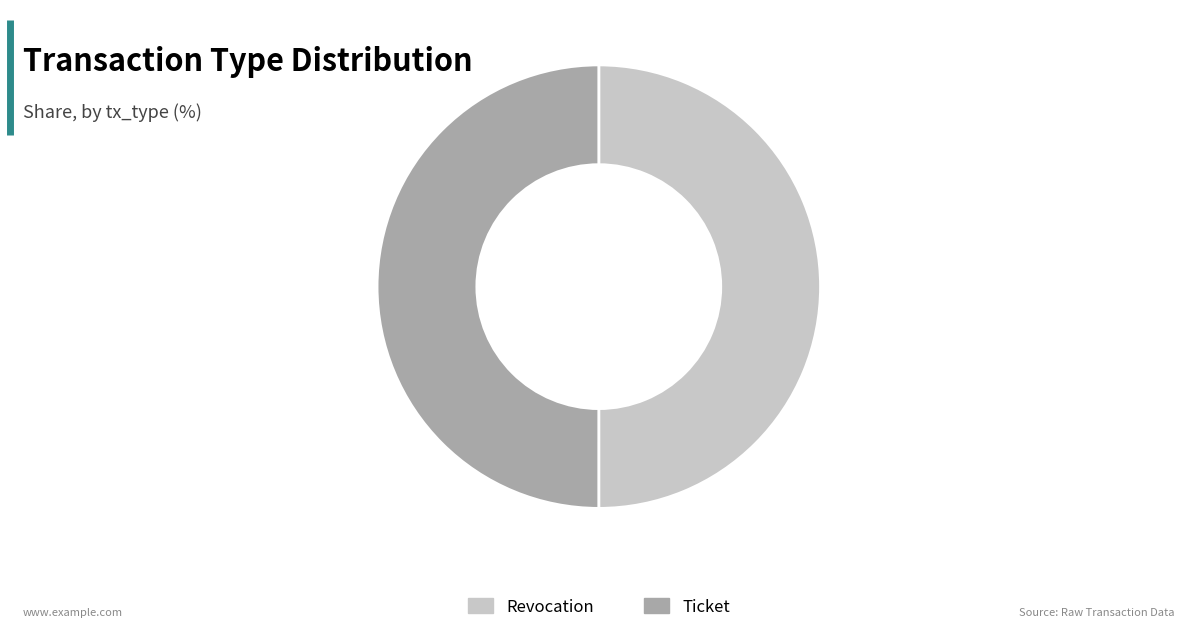

What is the ratio of the value at Revocation to the value at Ticket?

1.0